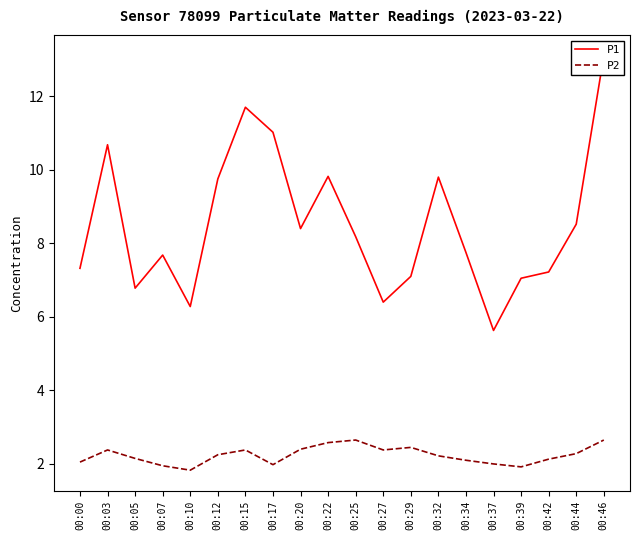

Which series has the largest range (max minus min)?

P1